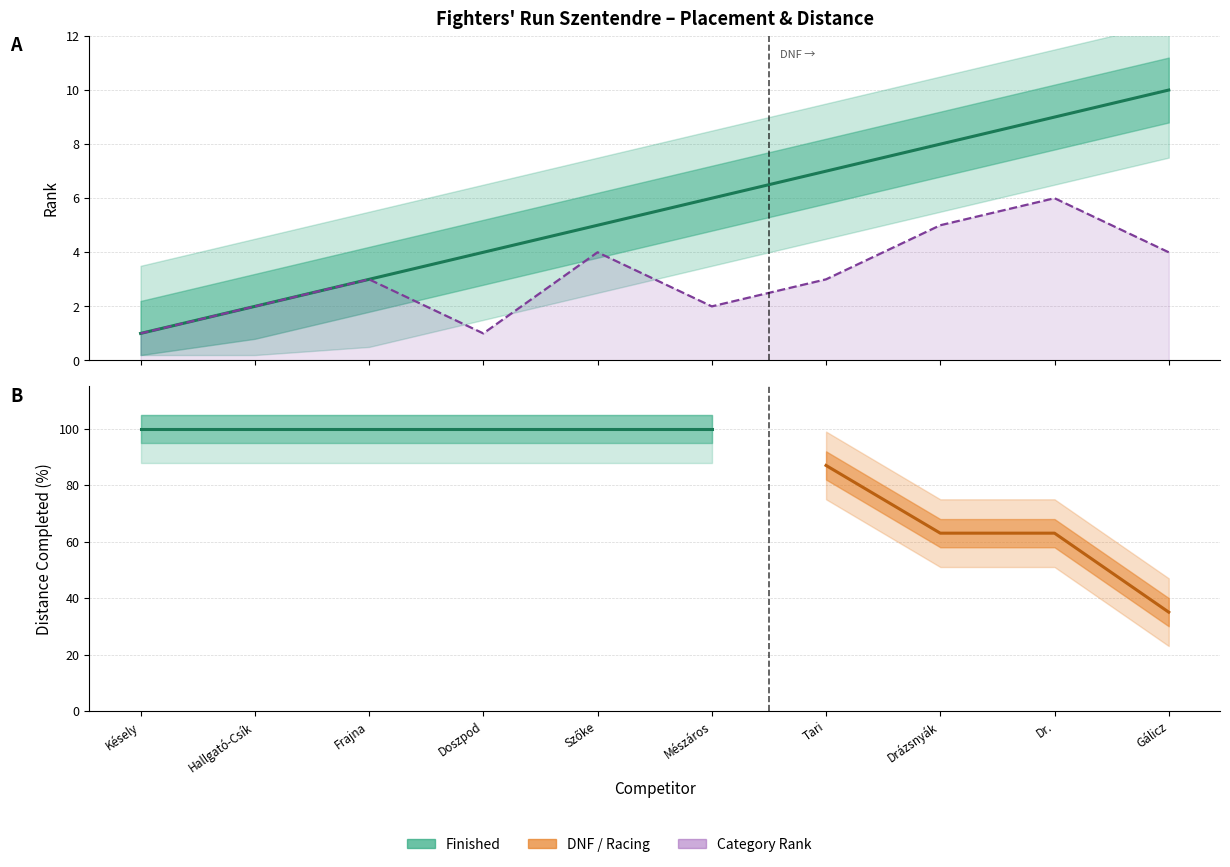

What position from the left is Frajna?

3